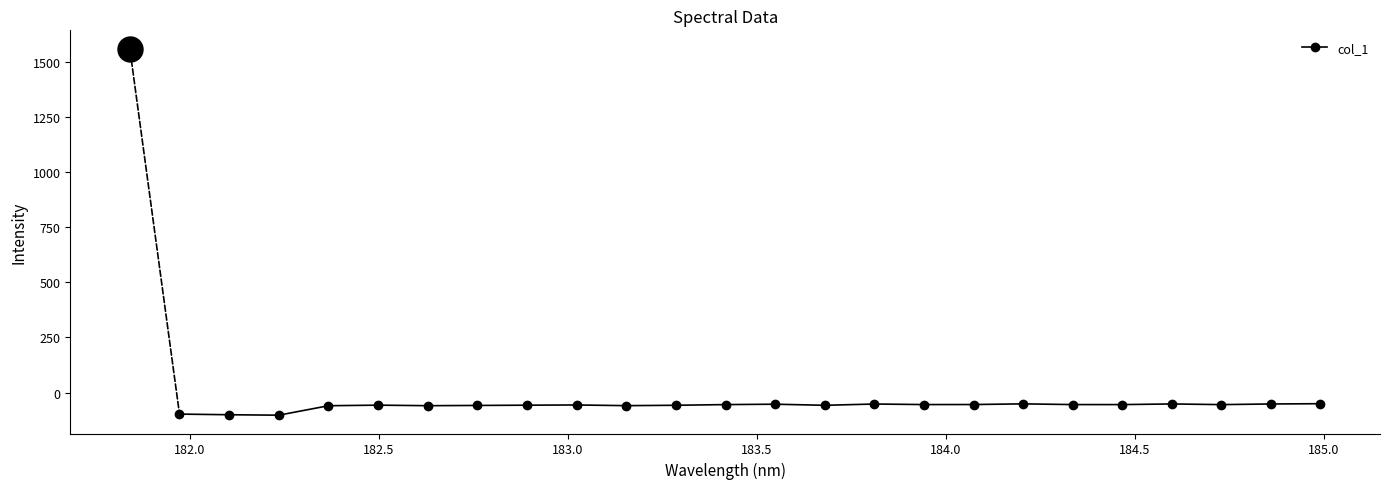

What is the value of the 8th point from the left?

-57.3